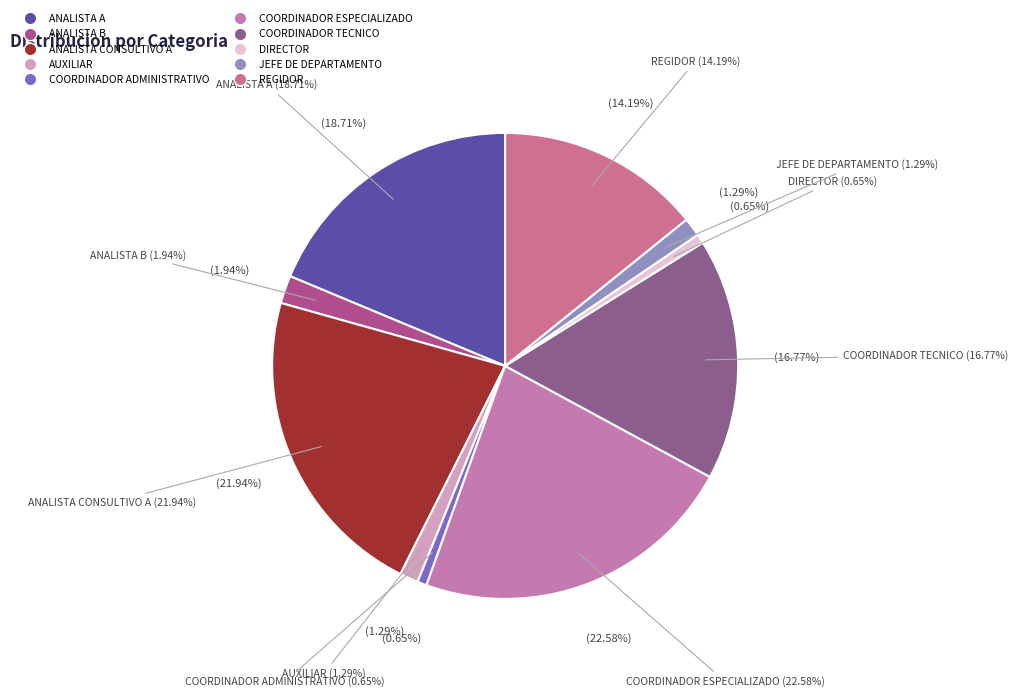

How many slices are in this pie chart?

10